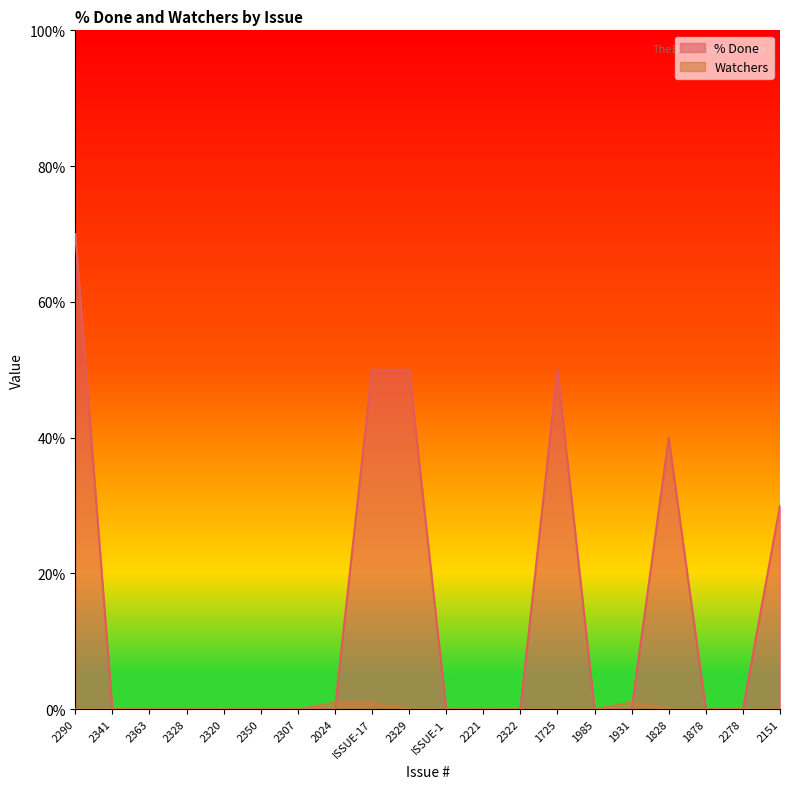

Reading left to right, transcribe all the data shown in this chart.

% Done: 2290=70	2341=0	2363=0	2328=0	2320=0	2350=0	2307=0	2024=0	ISSUE-17=50	2329=50	ISSUE-1=0	2221=0	2322=0	1725=50	1985=0	1931=0	1828=40	1878=0	2278=0	2151=30
Watchers: 2290=0	2341=0	2363=0	2328=0	2320=0	2350=0	2307=0	2024=1	ISSUE-17=1	2329=0	ISSUE-1=0	2221=0	2322=0	1725=0	1985=0	1931=1	1828=0	1878=0	2278=0	2151=0